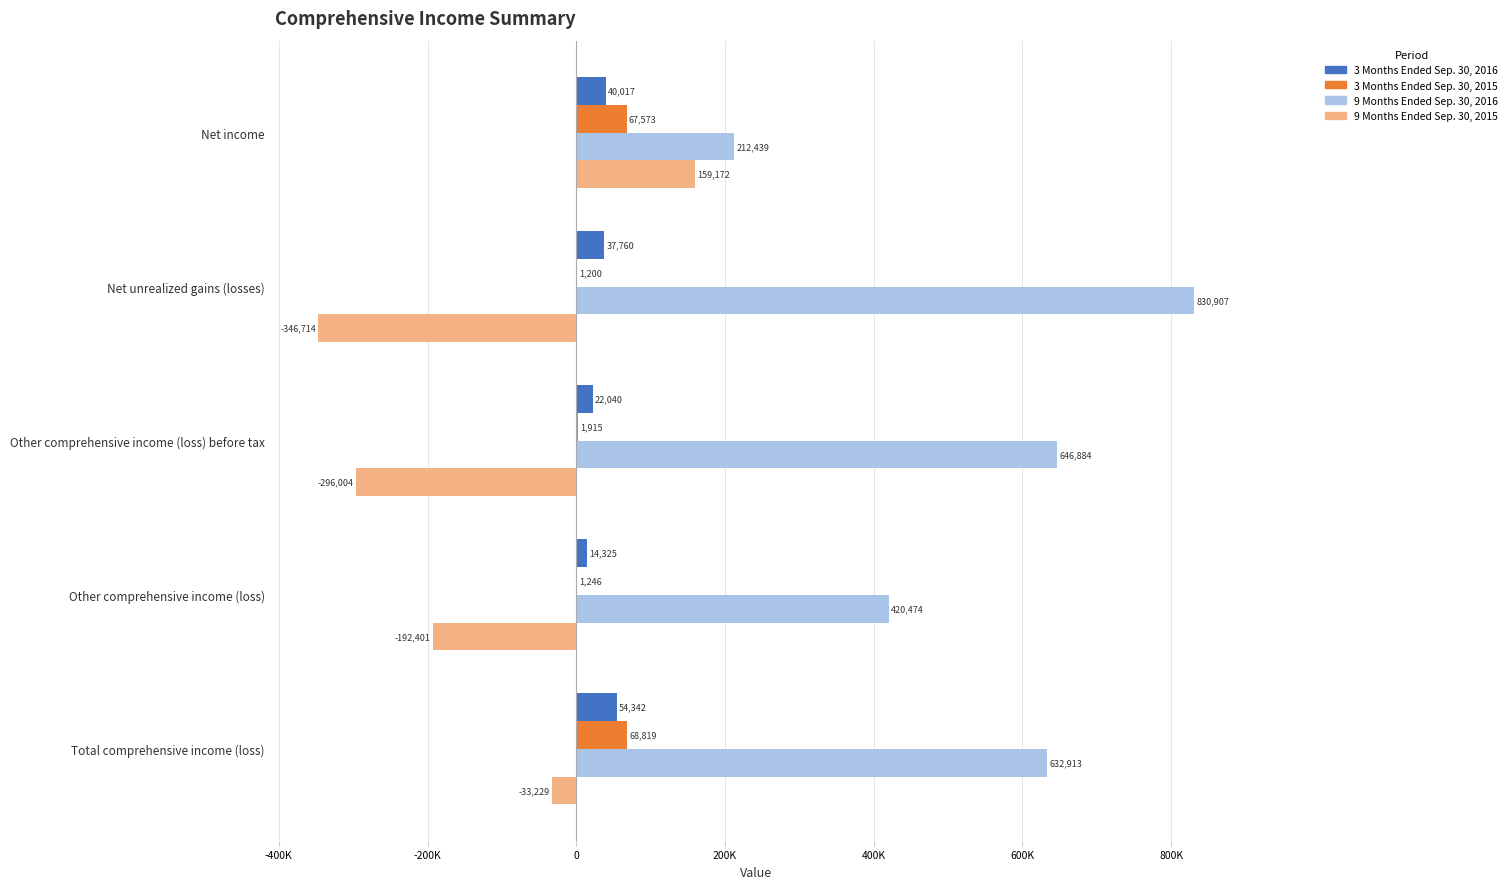

At how many categories does at least one series exceed 288256?

4